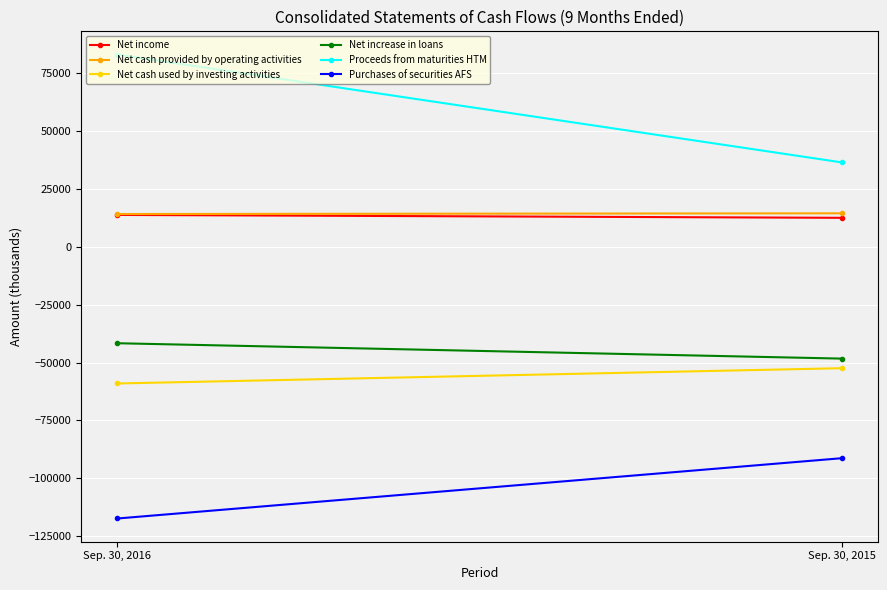

Which series has the largest range (max minus min)?

Proceeds from maturities HTM